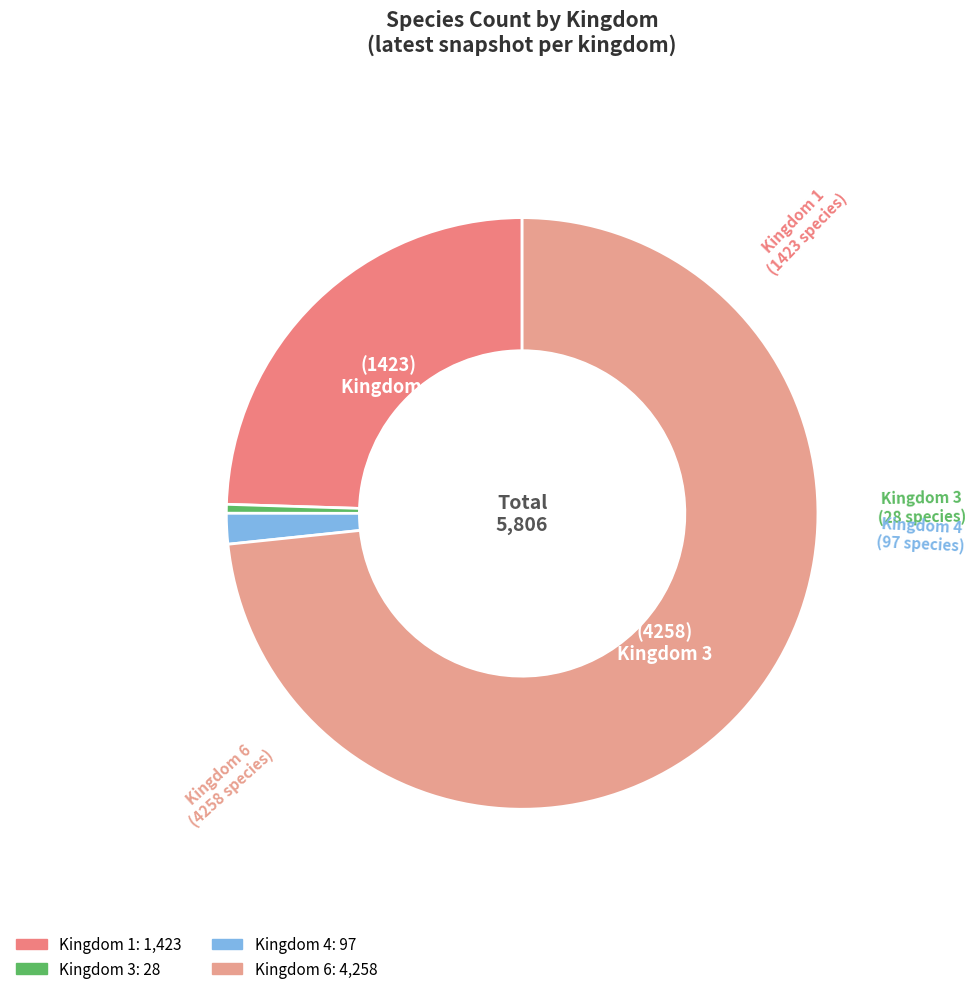

Count the number of slices in the pie.

4